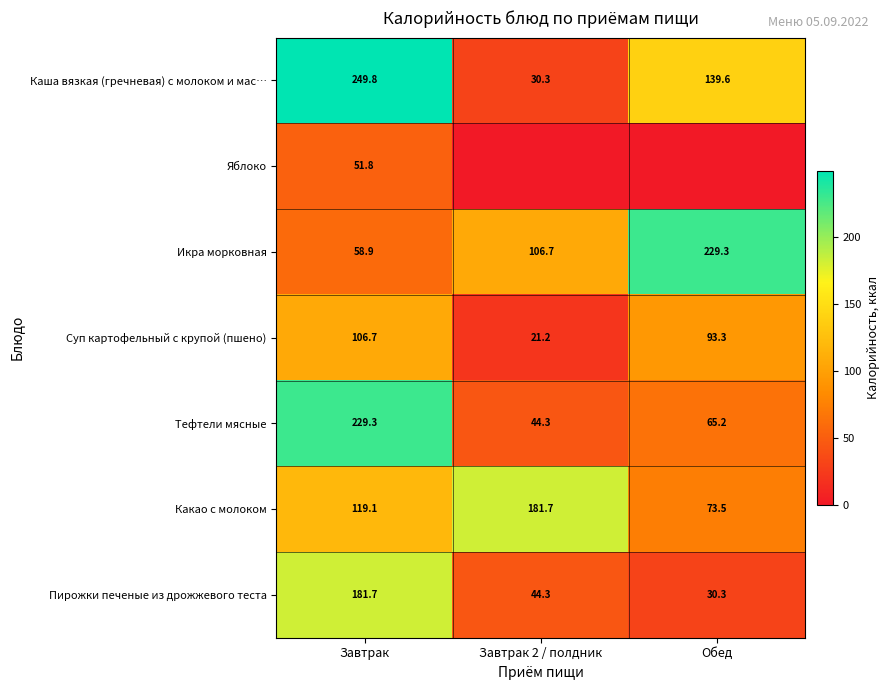

What is the total value across all series at Завтрак 2 / полдник?

428.5